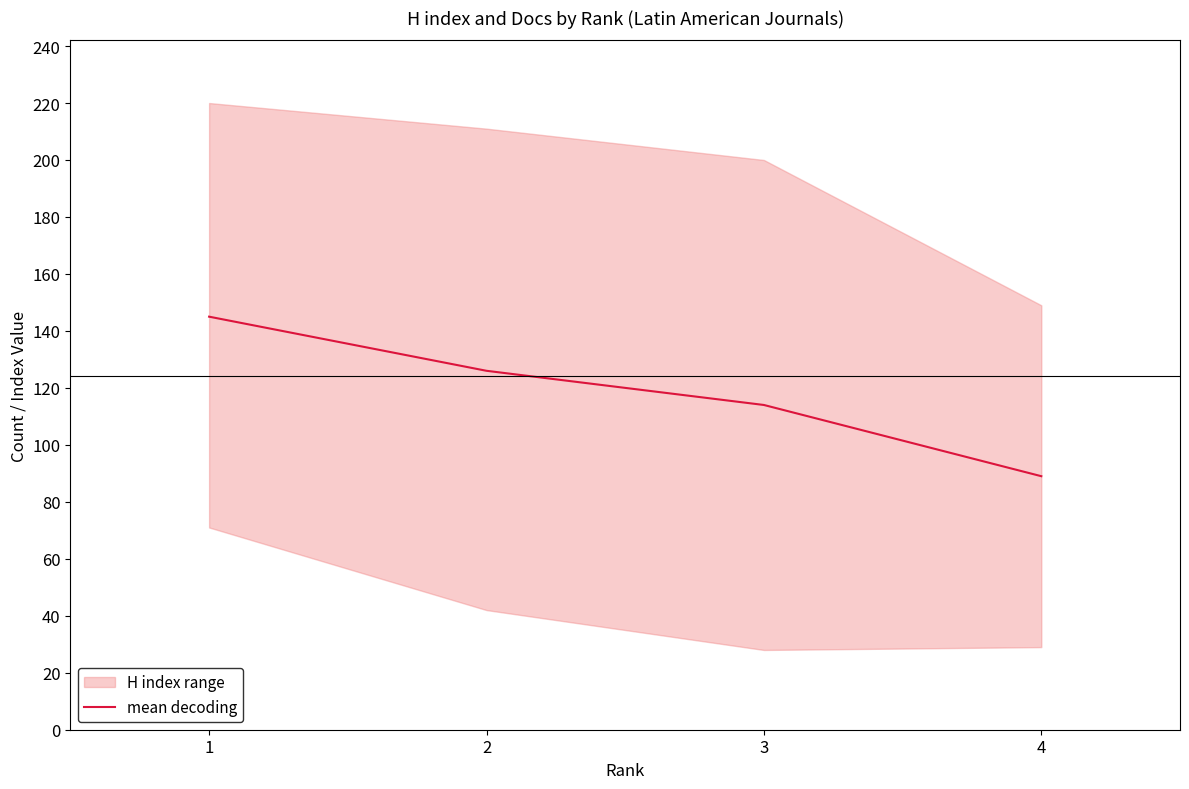

Which category has the highest value across all series?

1